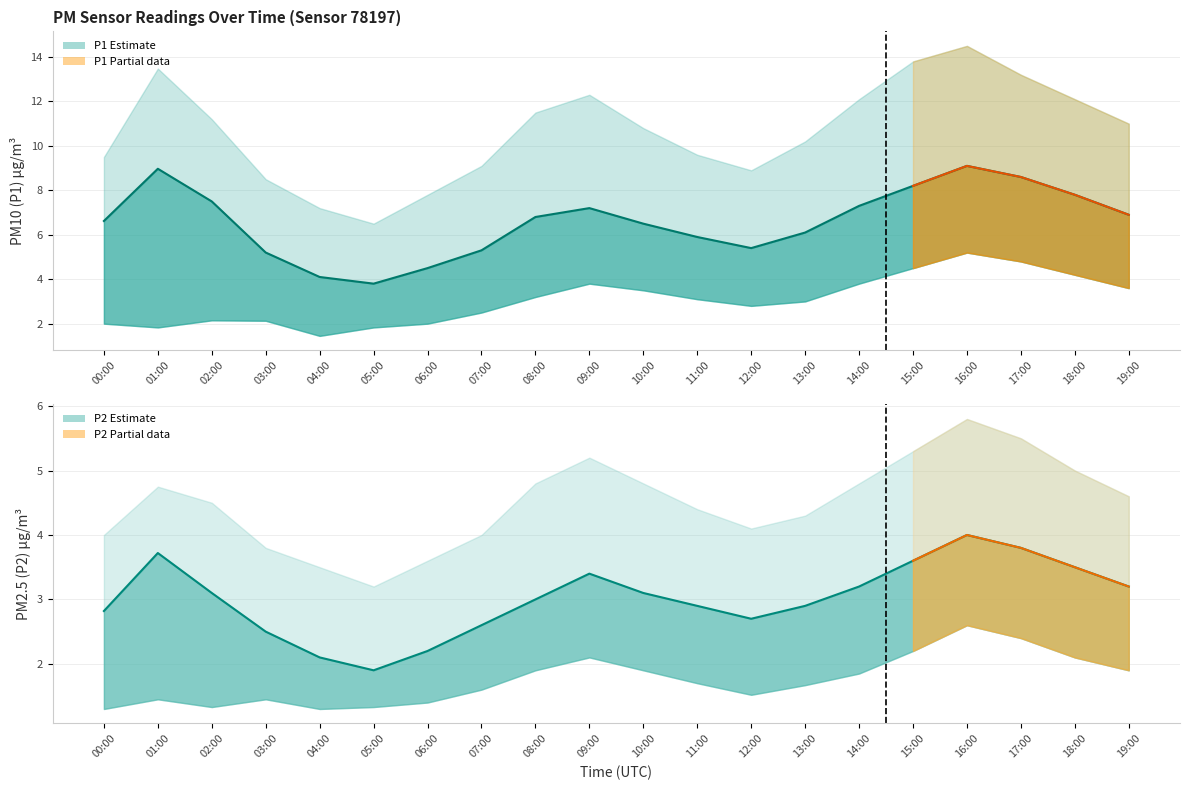

What is the spread (max minus min) of values at 15:00?

4.6